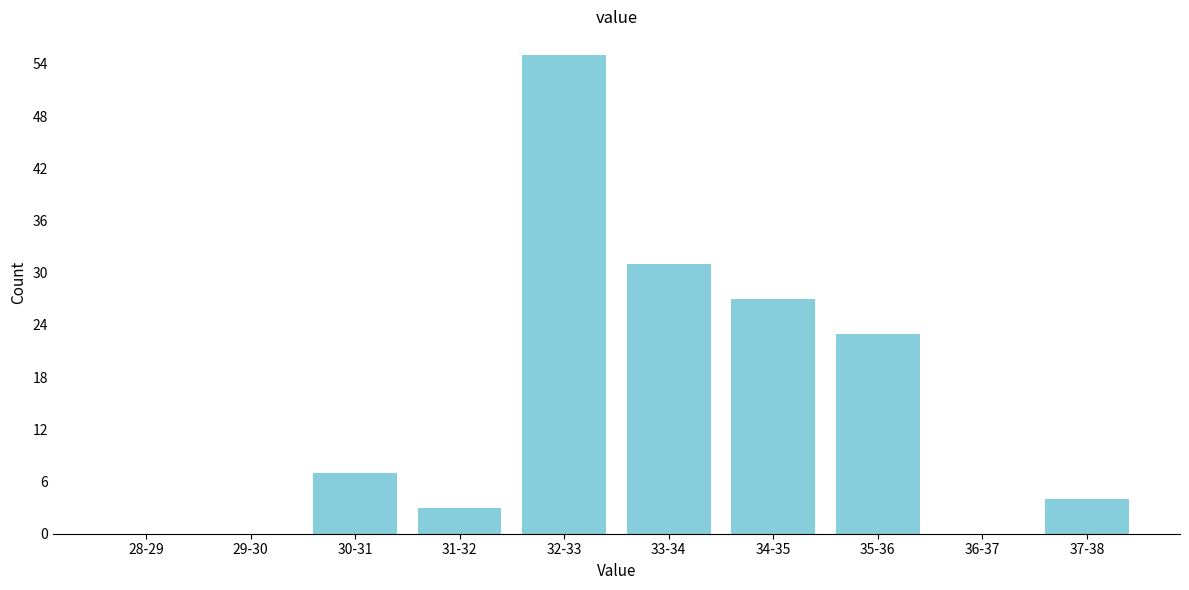

Reading right to left, extract all data points from this chart.

37-38=4	36-37=0	35-36=23	34-35=27	33-34=31	32-33=55	31-32=3	30-31=7	29-30=0	28-29=0